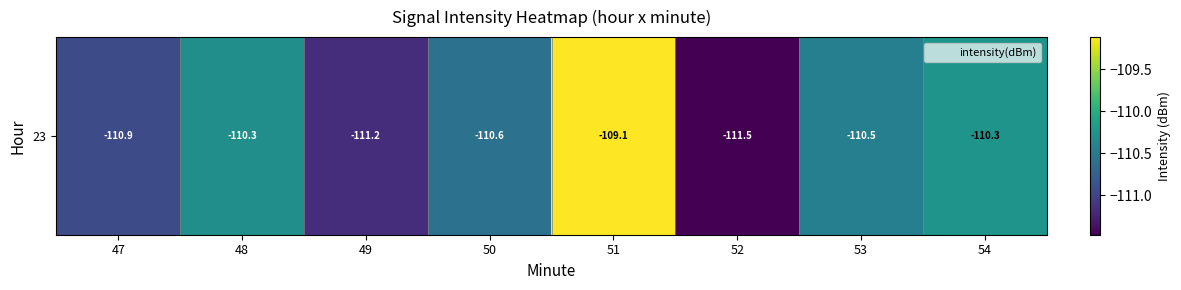

Reading left to right, list all the values displayed in this chart.

47=-110.9	48=-110.3	49=-111.2	50=-110.6	51=-109.1	52=-111.5	53=-110.5	54=-110.3